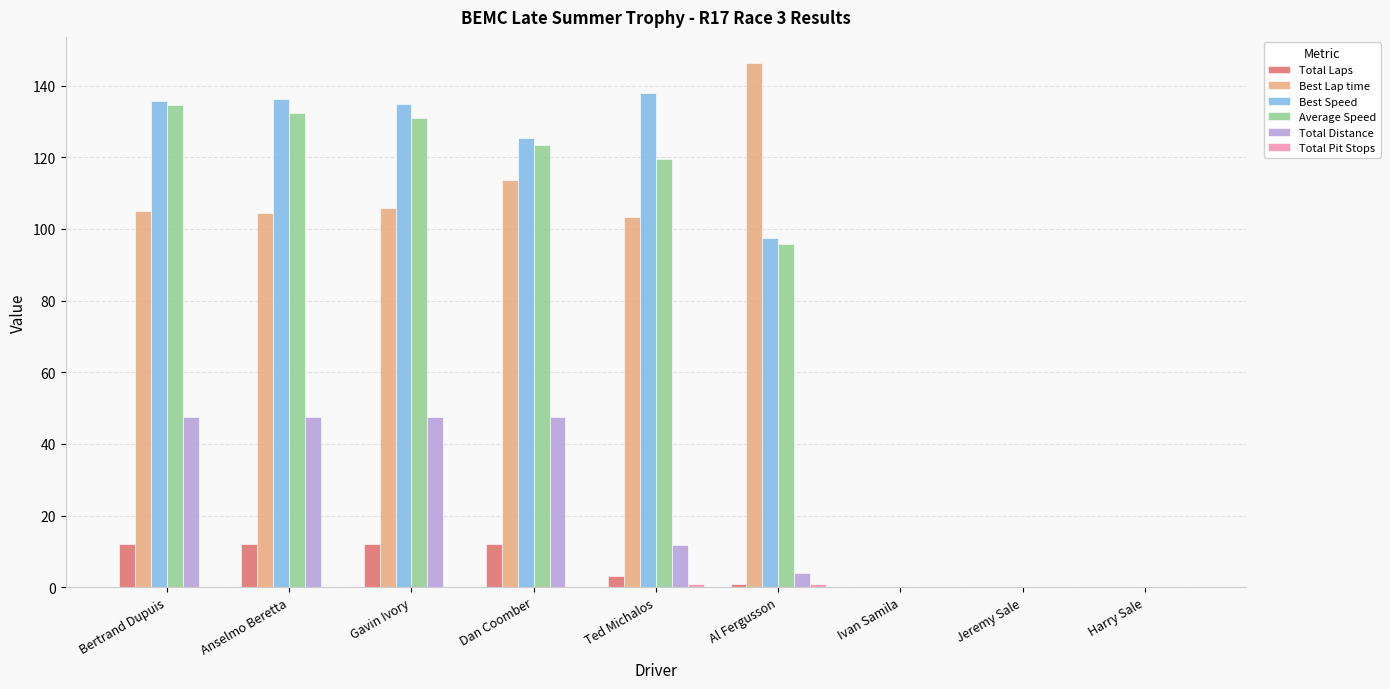

Read the Total Laps value at Anselmo Beretta.

12.0